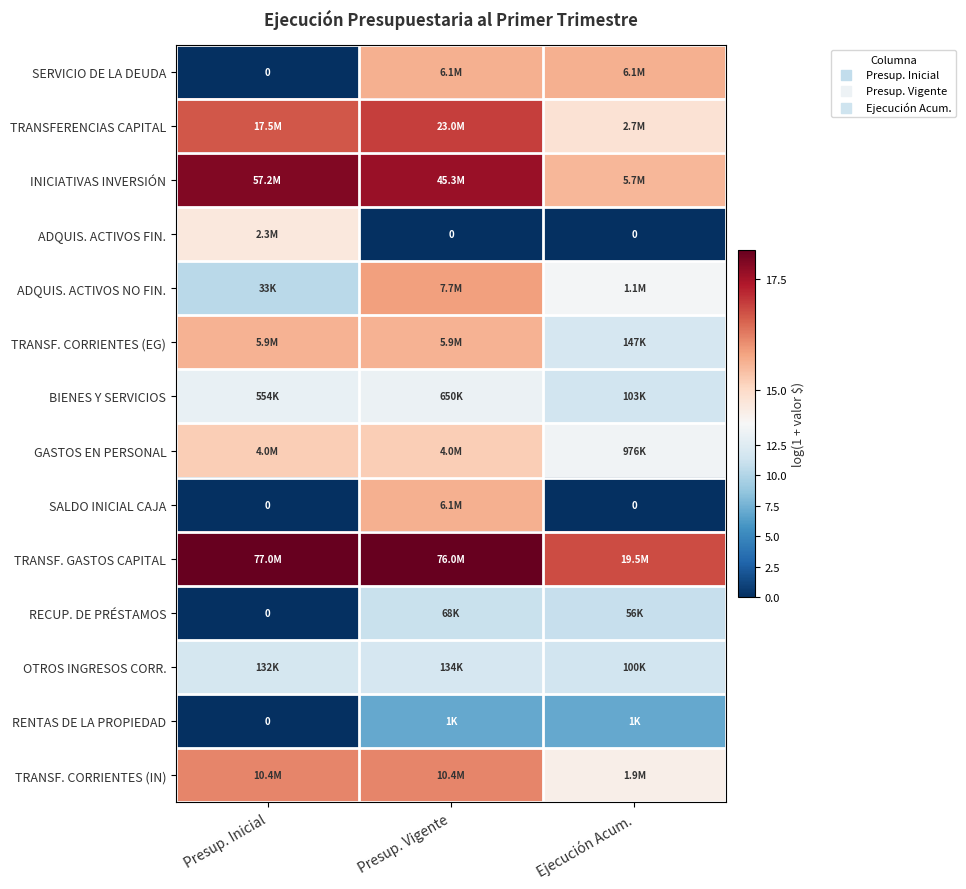

Where does the TRANSF. GASTOS CAPITAL series first go above 18?

Presup. Inicial